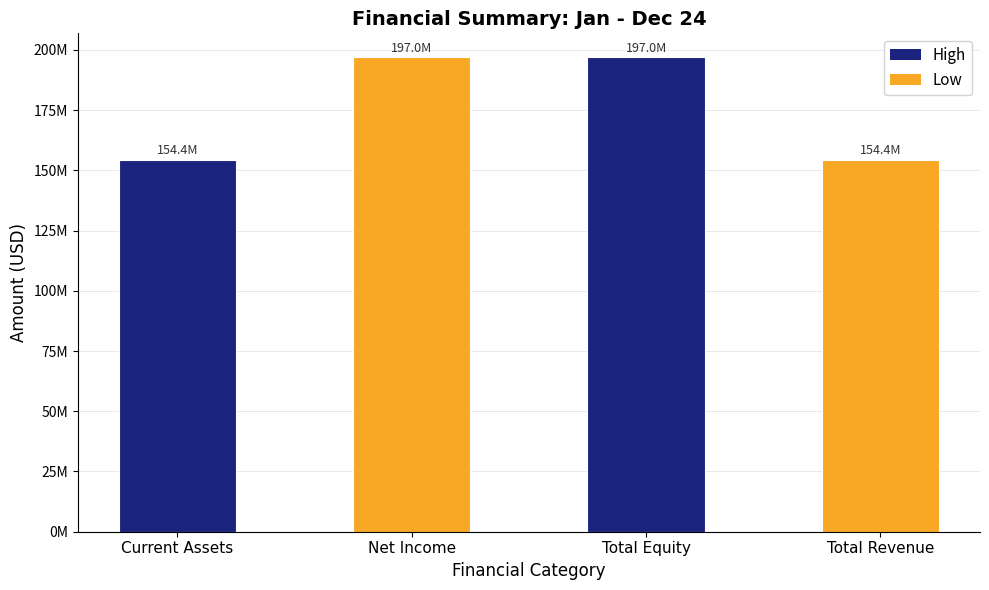

Rank the categories by value from lowest to highest.

Current Assets, Total Revenue, Net Income, Total Equity